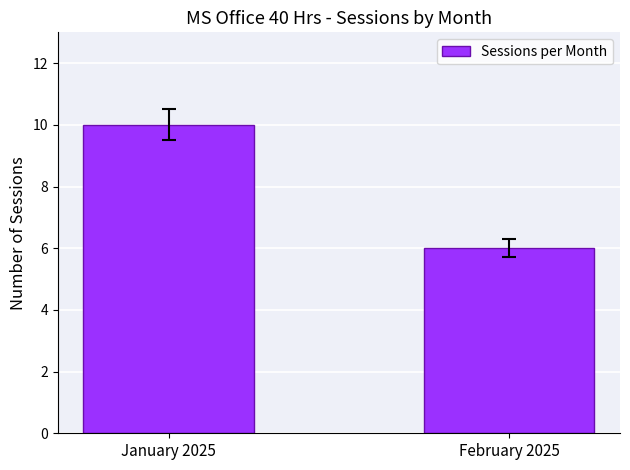

What is the smallest value displayed?

6